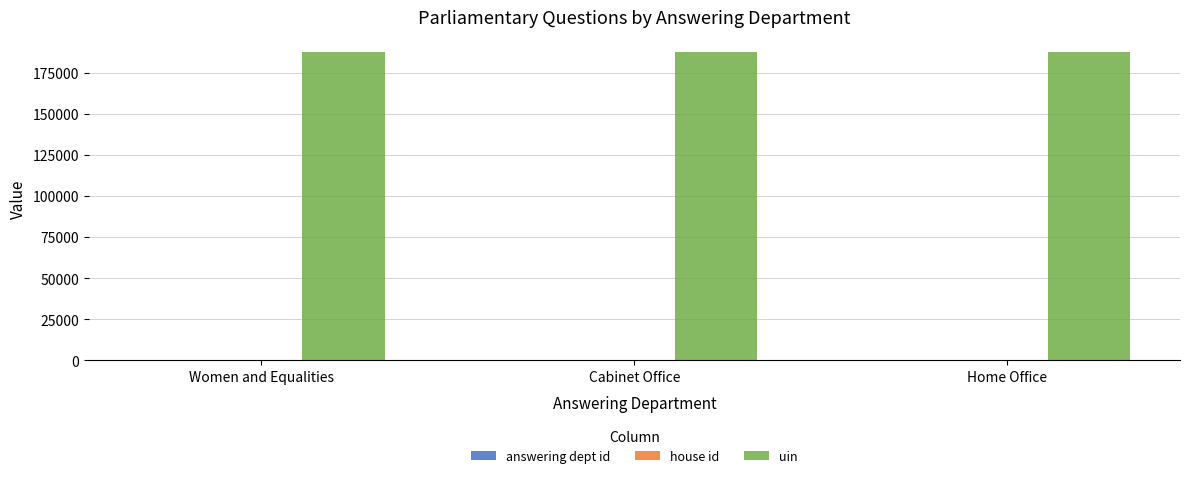

What is the maximum value shown in the chart?

187307